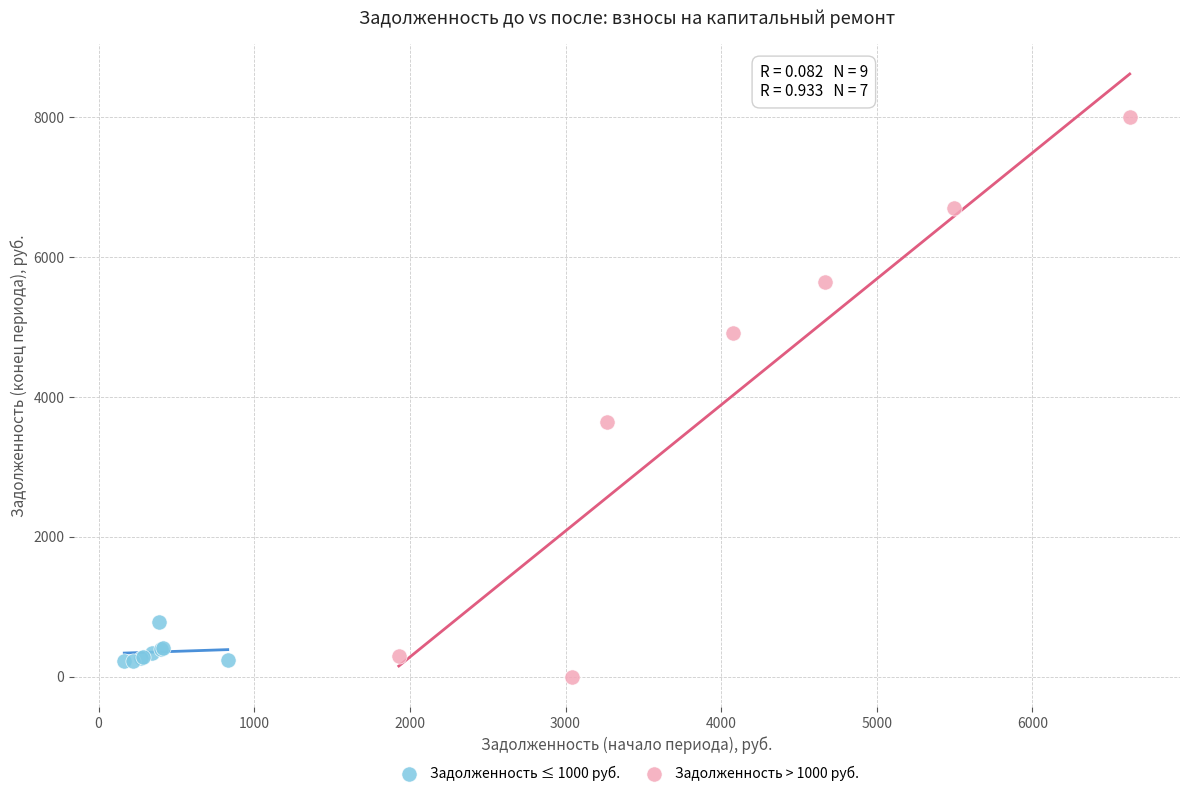

Which series contains the highest Y value?

Задолженность > 1000 руб.